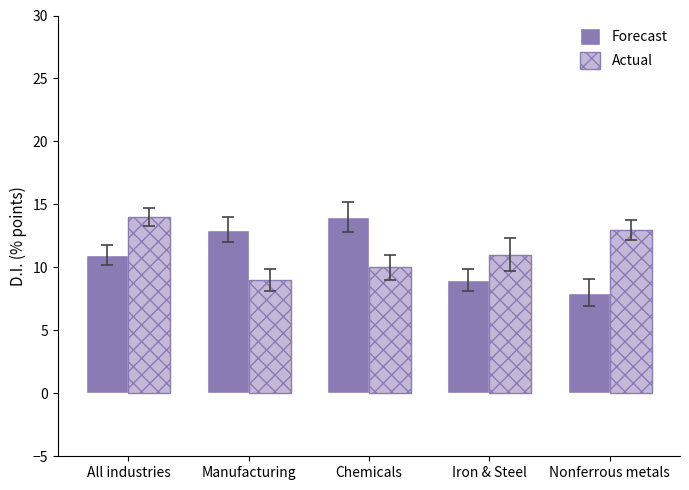

How many data points in Actual are less than 11?

2